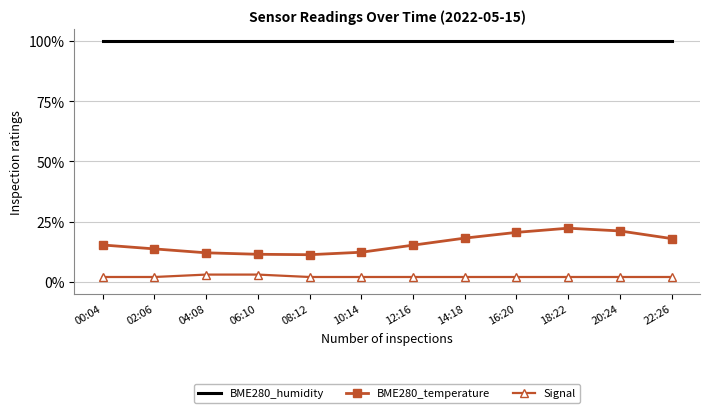

What is the total value across all series at 08:12?

113.3